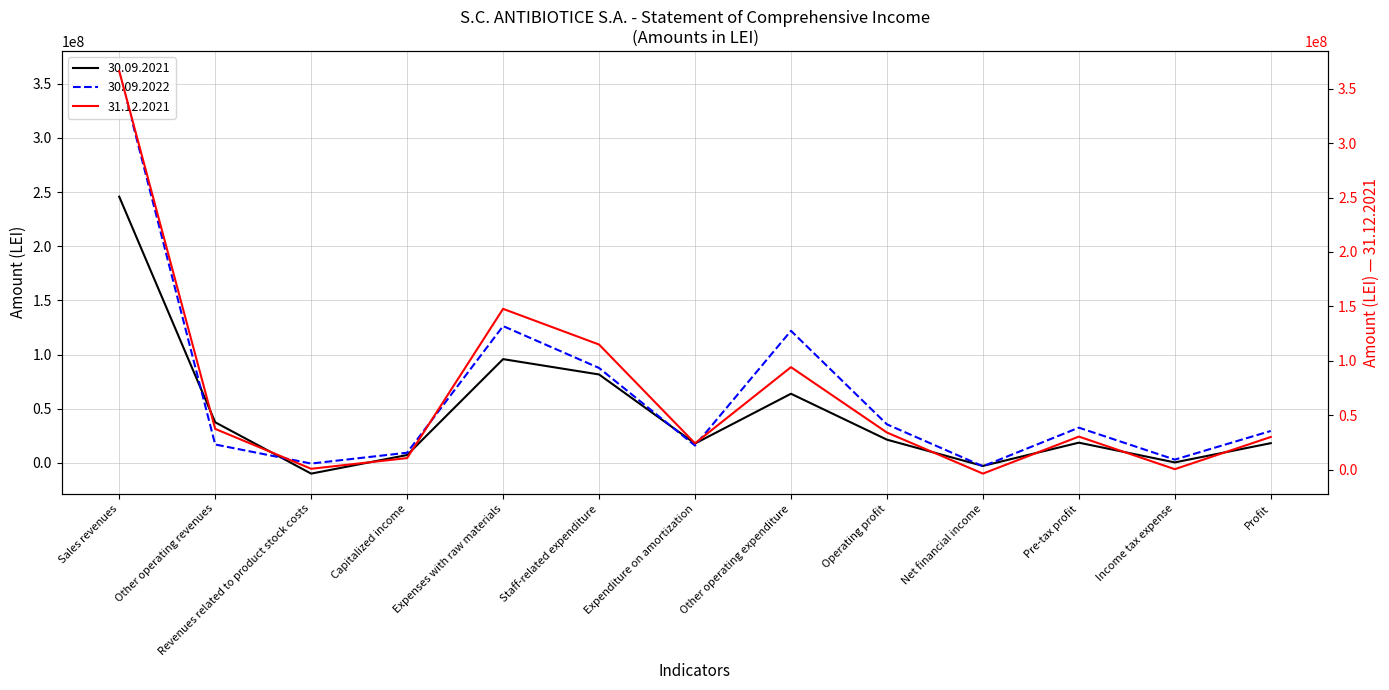

What is the value of the 30.09.2021 point at the 2nd from the left?

37503957.0